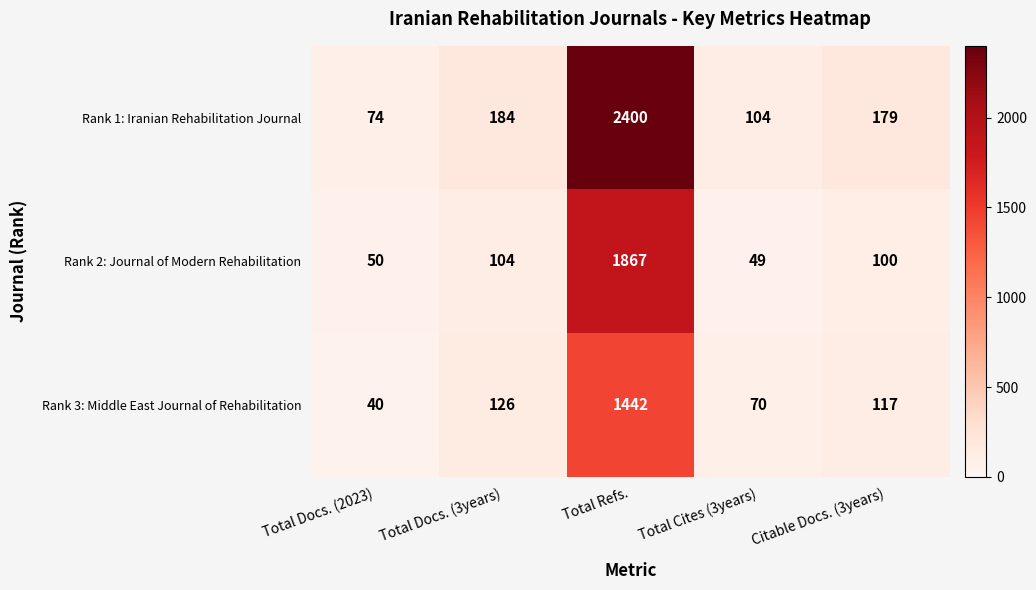

The Rank 2: Journal of Modern Rehabilitation series shows 142 at Total Docs. (3years). True or false?

False